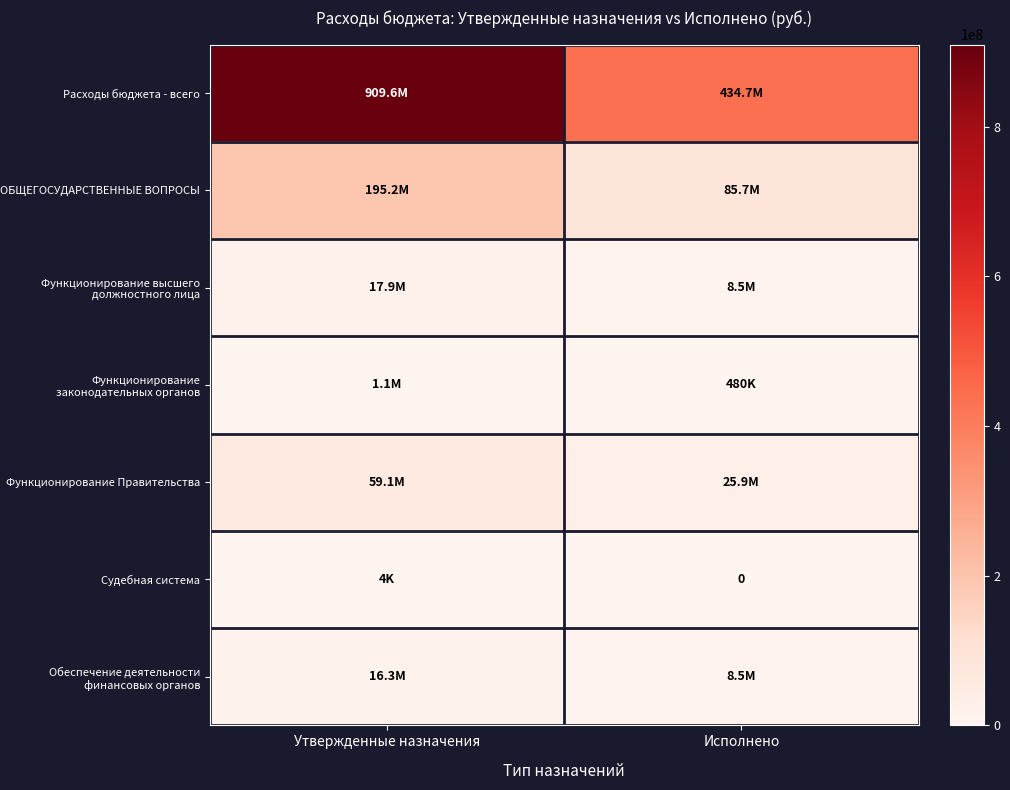

The value of Расходы бюджета - всего at Утвержденные назначения is 1540838602.1. True or false?

False